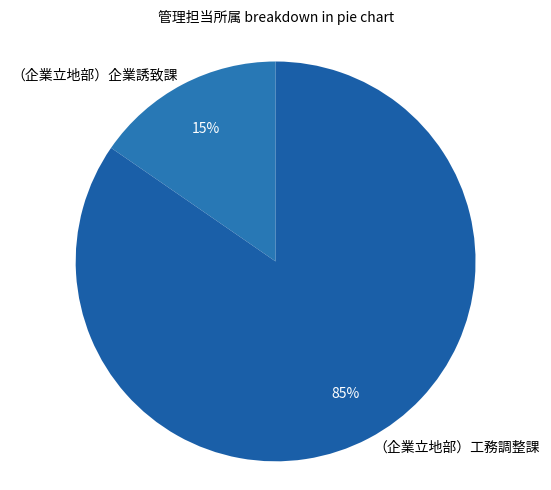

Count the number of slices in the pie.

2